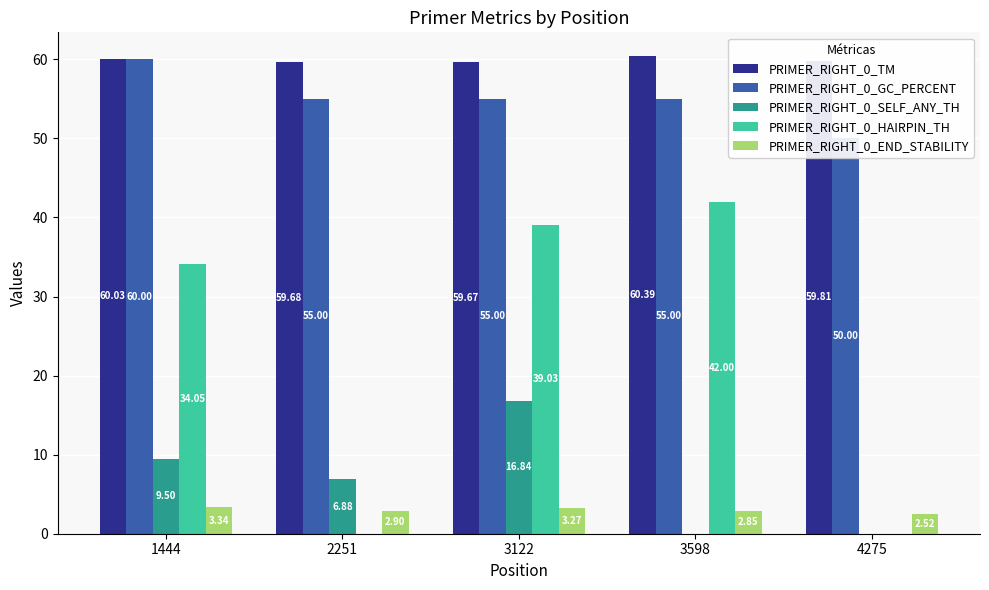

Are the bars grouped side by side (vs. stacked)?

Yes